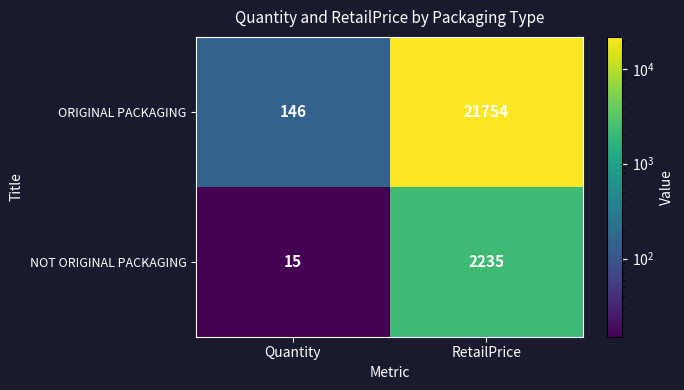

Where is NOT ORIGINAL PACKAGING nearest to the value 1125?

Quantity